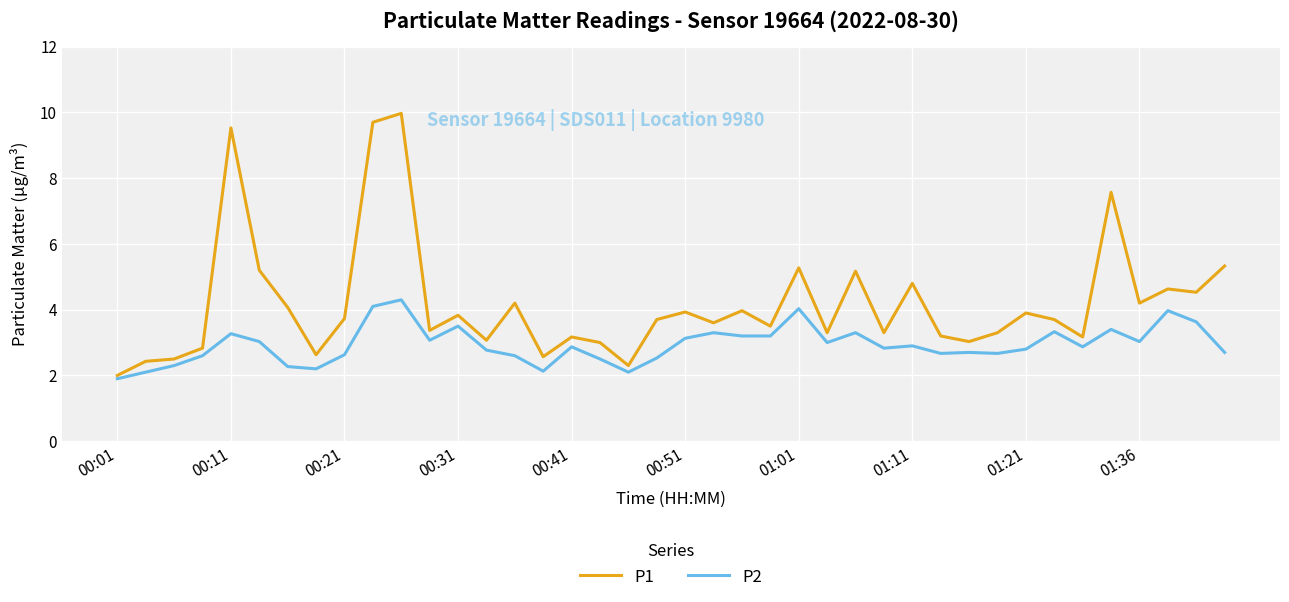

What is the highest value of the P1 series?

10.0